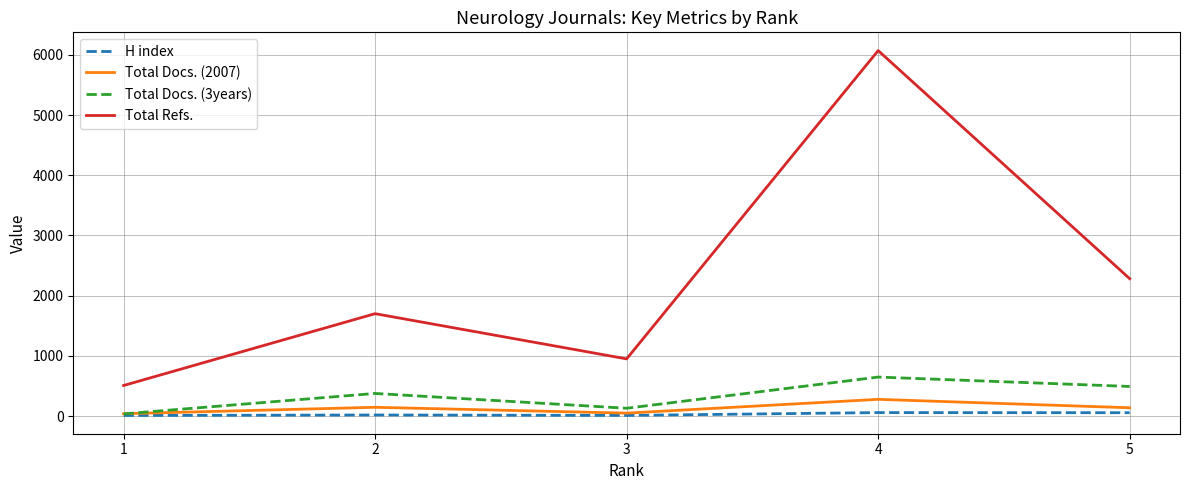

At 2, list the series in order from smallest to largest.

H index, Total Docs. (2007), Total Docs. (3years), Total Refs.